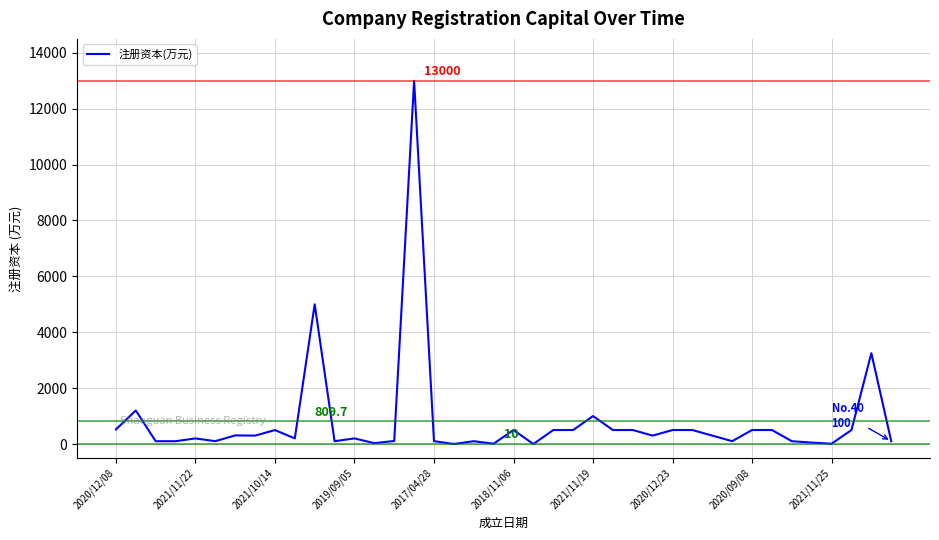

What is the greatest value displayed?

13000